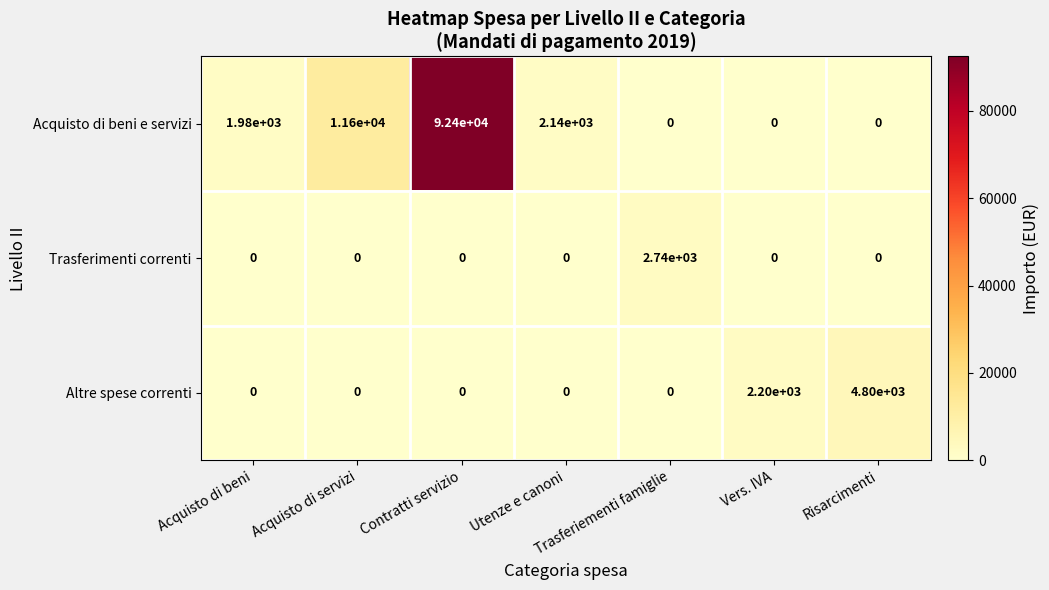

How many distinct data groups are displayed?

3